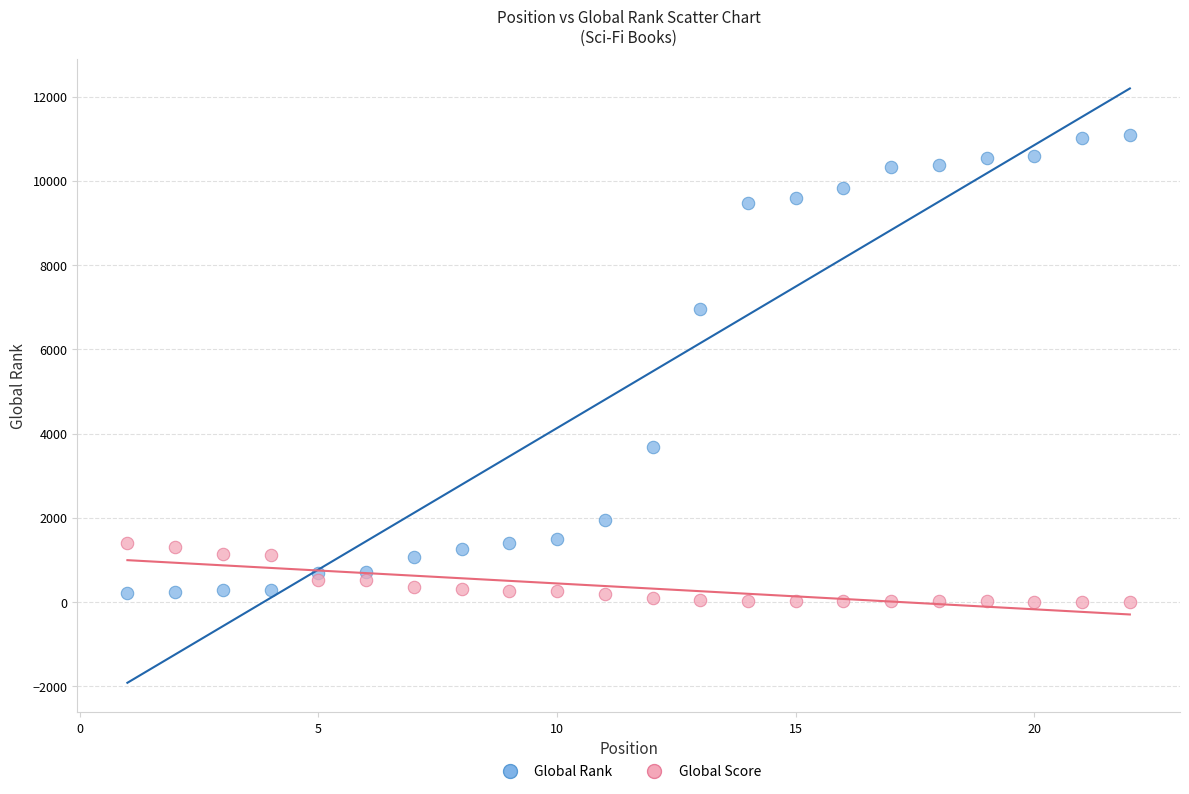

Which series reaches the maximum Y coordinate?

Global Rank